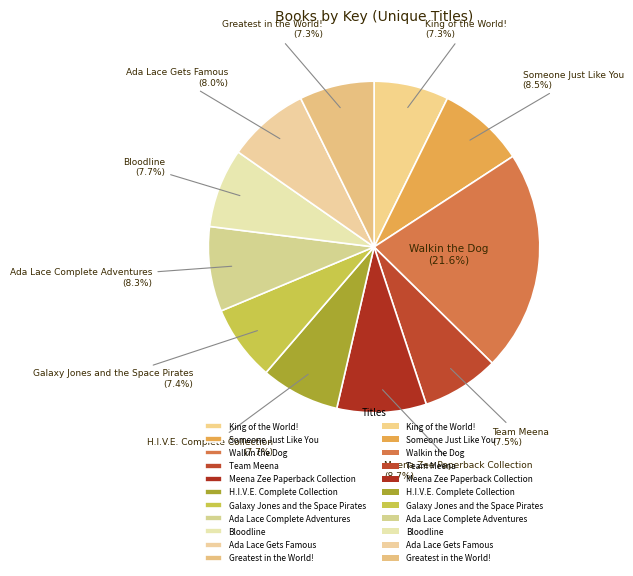

What is the largest slice in the pie chart?

Walkin the Dog